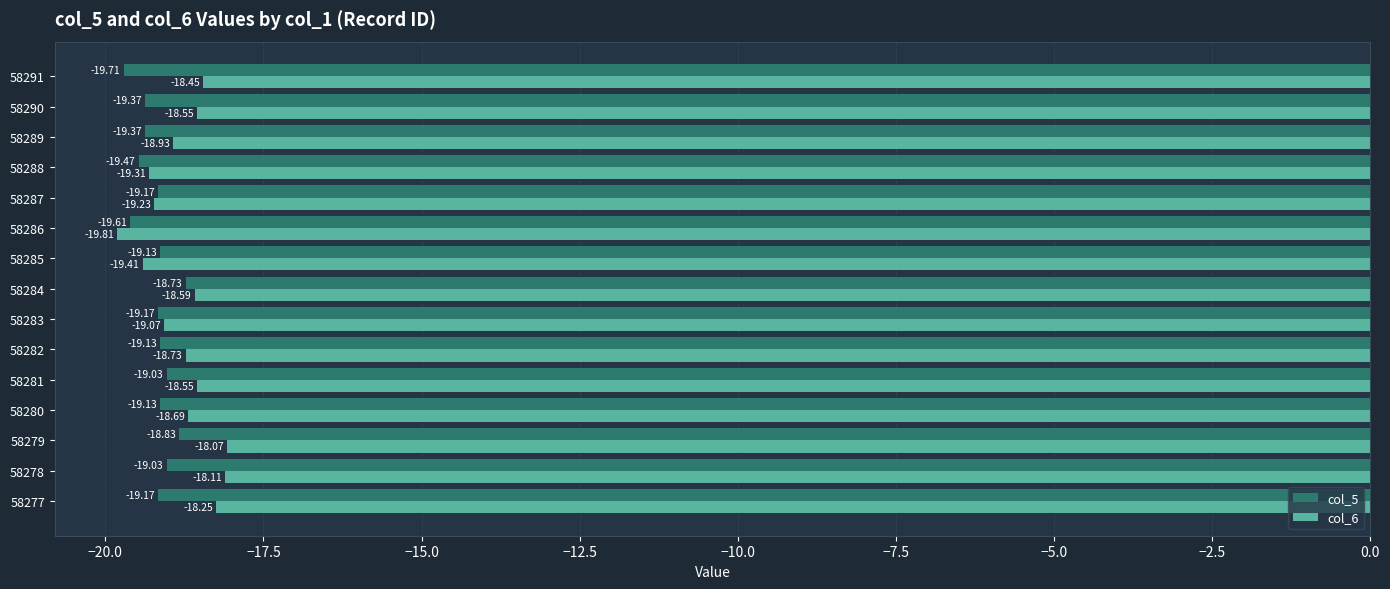

What is the difference between the col_5 values at 58291 and 58289?

0.3